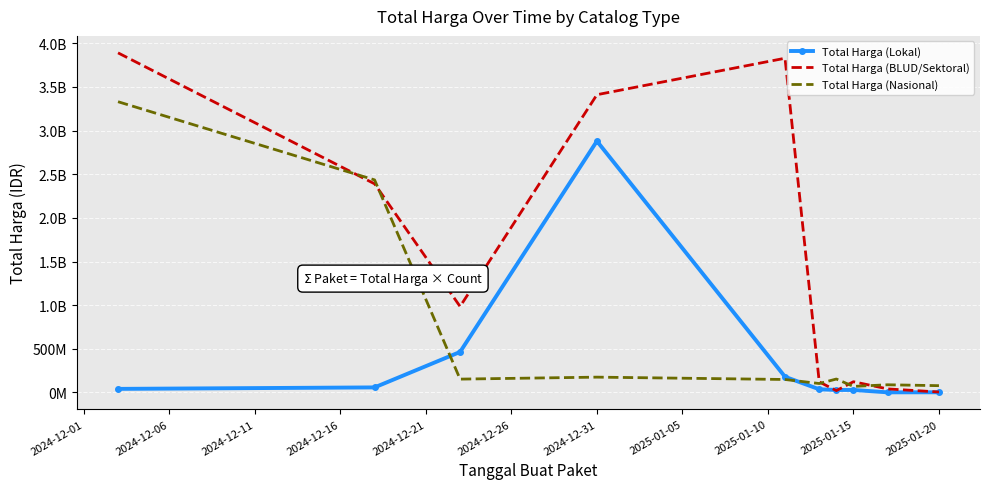

List the series in order of their overall mean, lowest first.

Total Harga (Lokal), Total Harga (Nasional), Total Harga (BLUD/Sektoral)